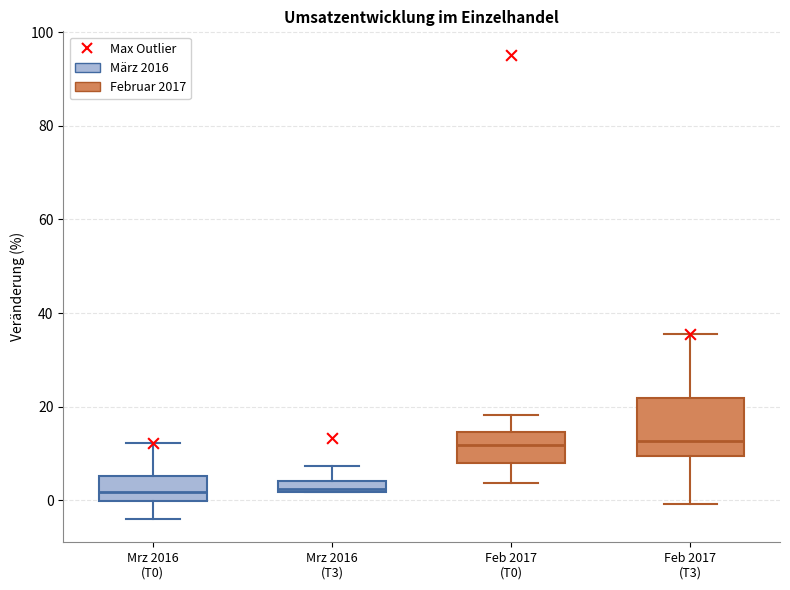

Where does the upper whisker of the box for Mrz 2016 (T3) end on the y-axis? The values are not printed on the chart, so give them approximately, as read against the axis.

8